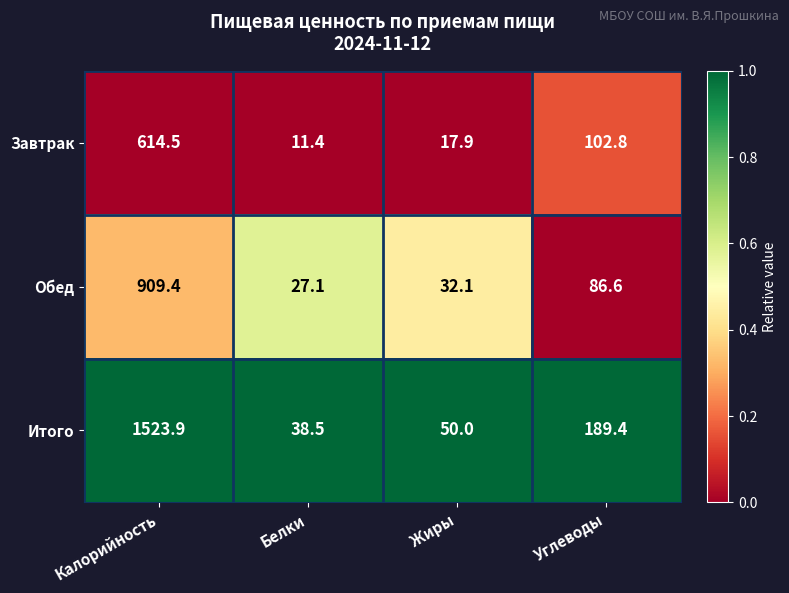

What is the total value across all series at Жиры?

100.0